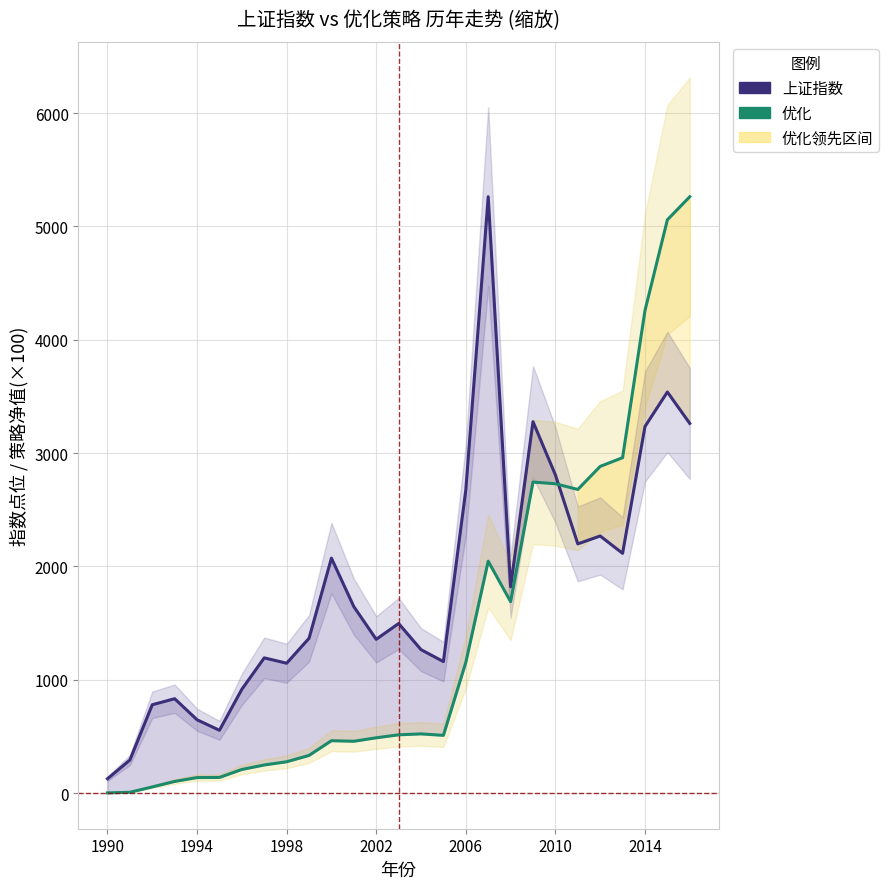

Reading left to right, list all the values displayed in this chart.

上证指数: 127.6	292.8	780.4	833.8	647.9	555.3	917.0	1194.1	1146.7	1366.6	2073.5	1646.0	1357.7	1497.0	1266.5	1161.1	2675.5	5261.6	1820.8	3277.1	2808.1	2199.4	2269.1	2116.0	3234.7	3539.2	3261.9
优化: 3.1	8.3	55.7	104.0	138.1	139.3	209.6	249.1	277.6	333.5	463.4	458.4	489.0	515.2	523.4	510.4	1154.0	2046.7	1689.8	2745.0	2730.0	2679.5	2883.0	2959.7	4258.0	5058.1	5261.6